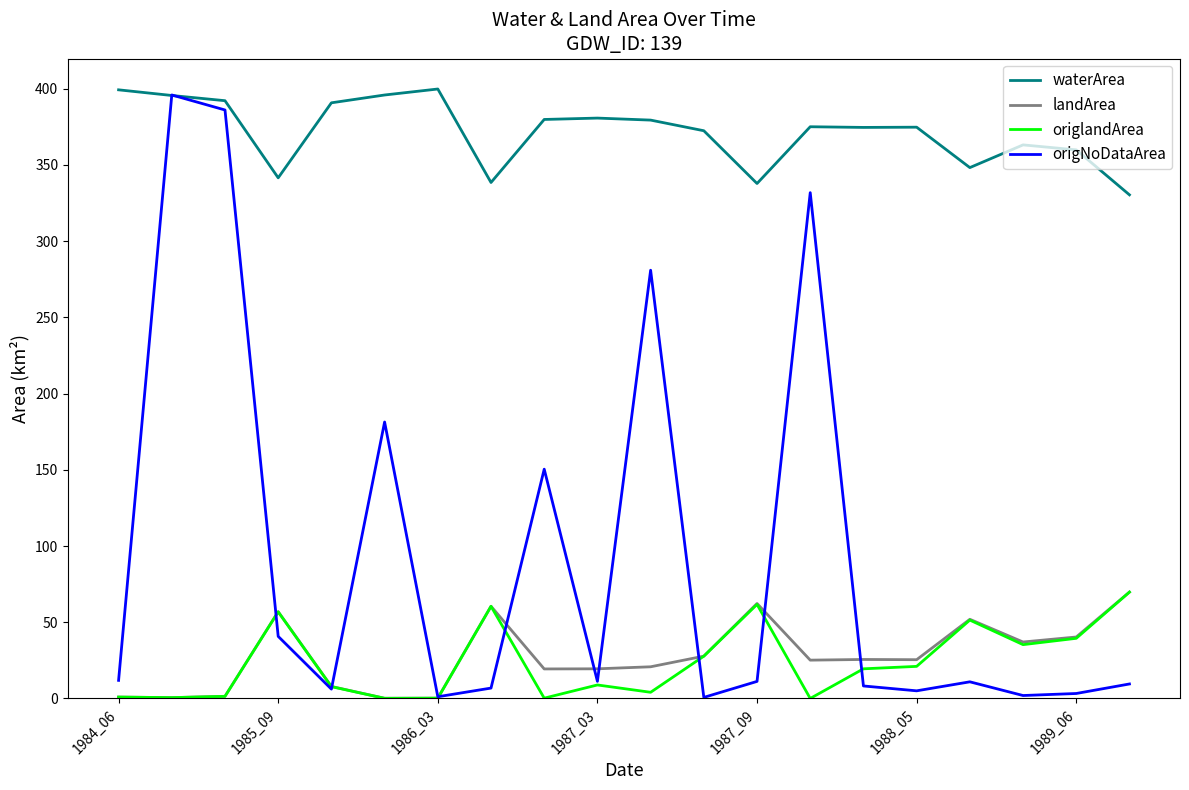

True or false: origlandArea and waterArea intersect in this chart.

False